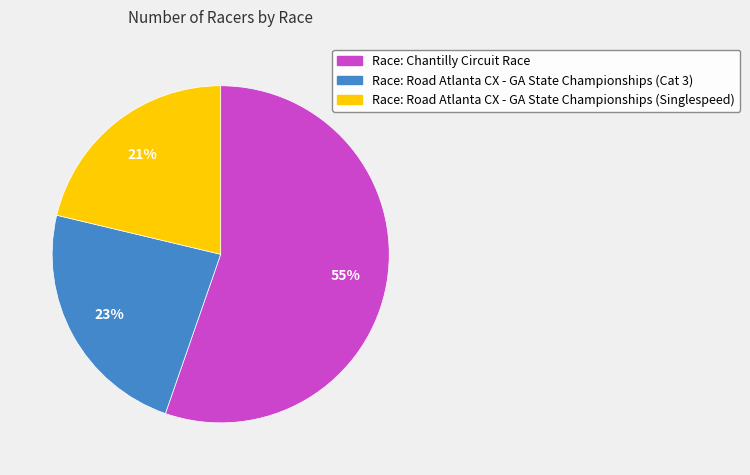

Does any single category account for the majority?

Yes